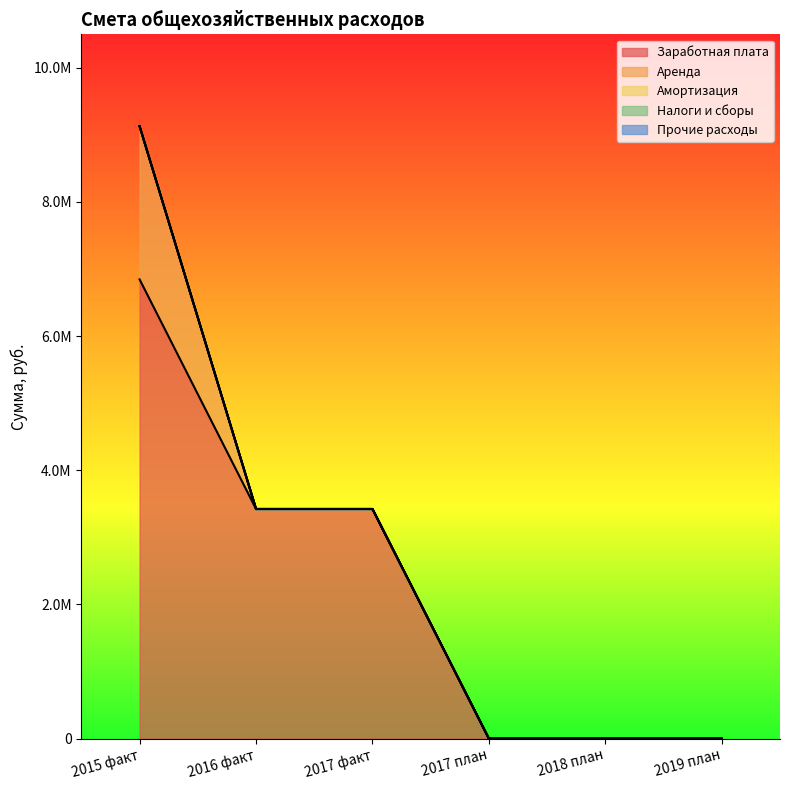

What is the label of the 6th point from the right?

2015 факт